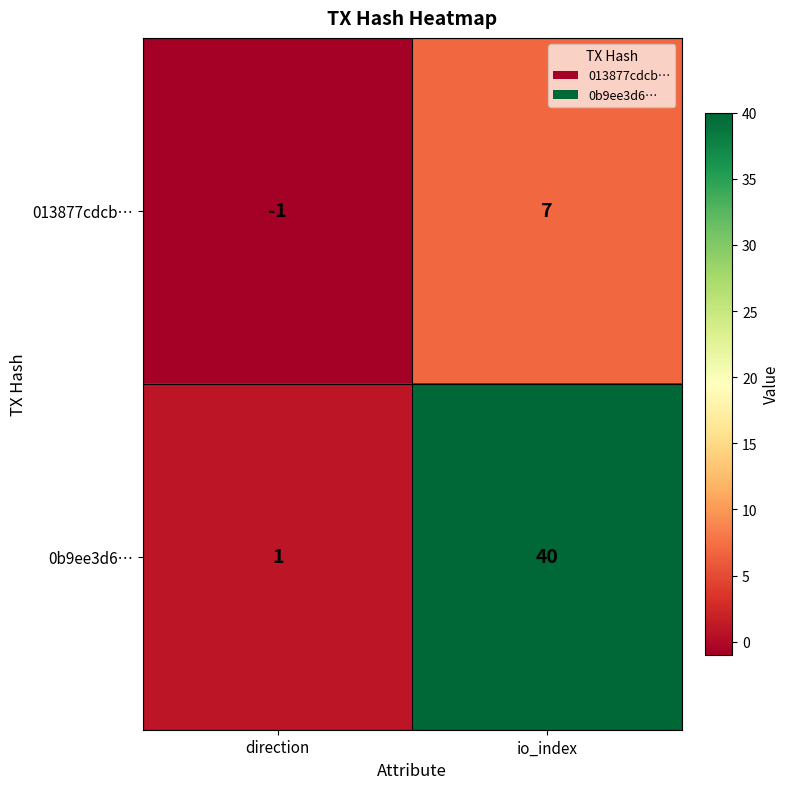

Reading left to right, list all the values displayed in this chart.

013877cdcb…: direction=-1	io_index=7
0b9ee3d6…: direction=1	io_index=40